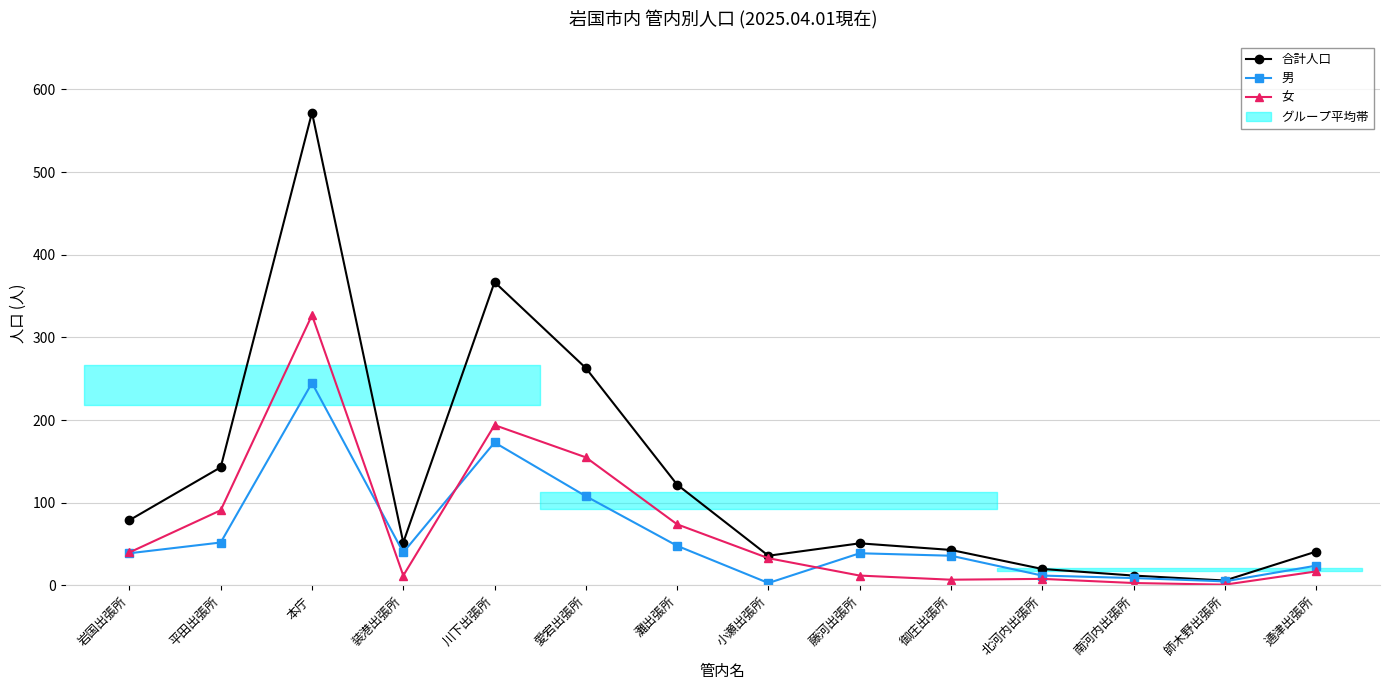

The value of 女 at 灘出張所 is 40. True or false?

False